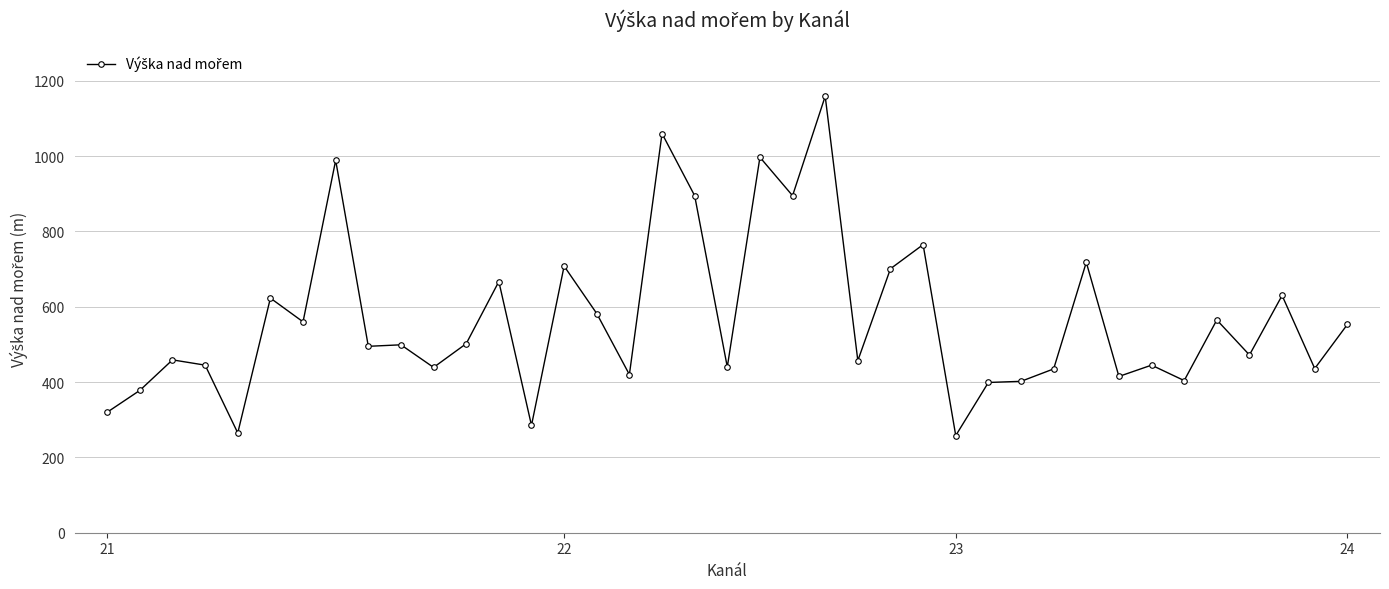

What is the value of the 21st point from the left?

997